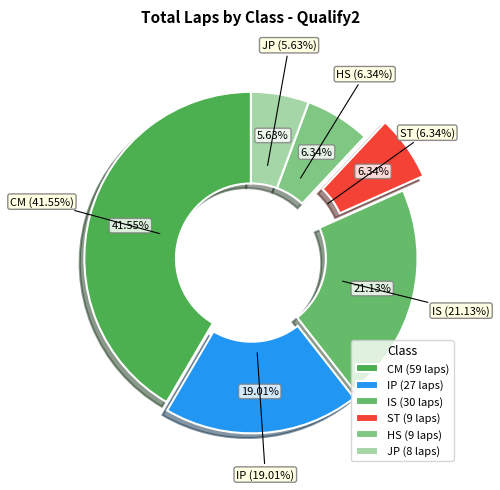

To the nearest percent, what is the difference between the largest and smallest slice percentages?

36%